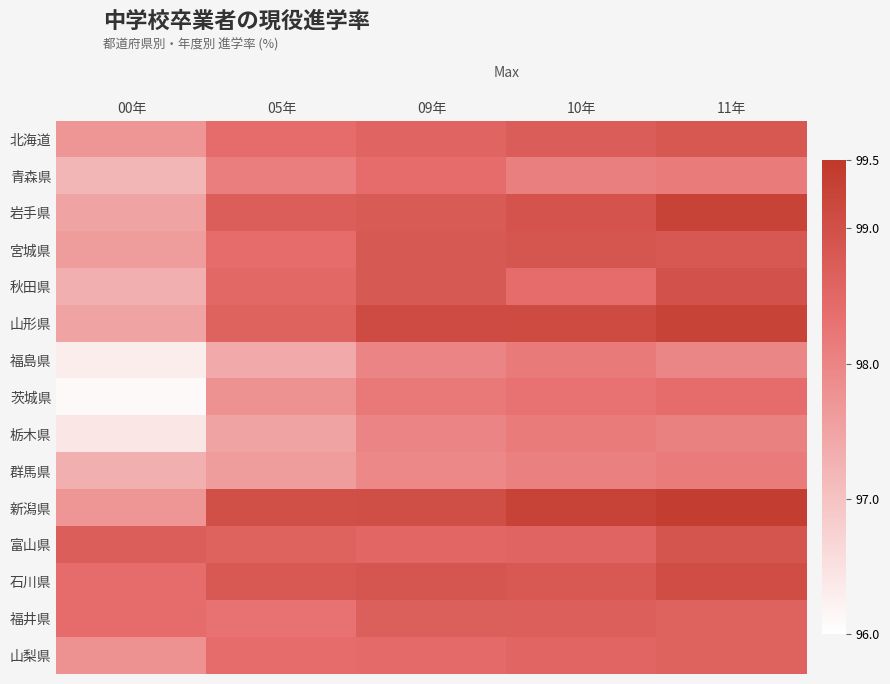

How many categories are shown in the chart?

5